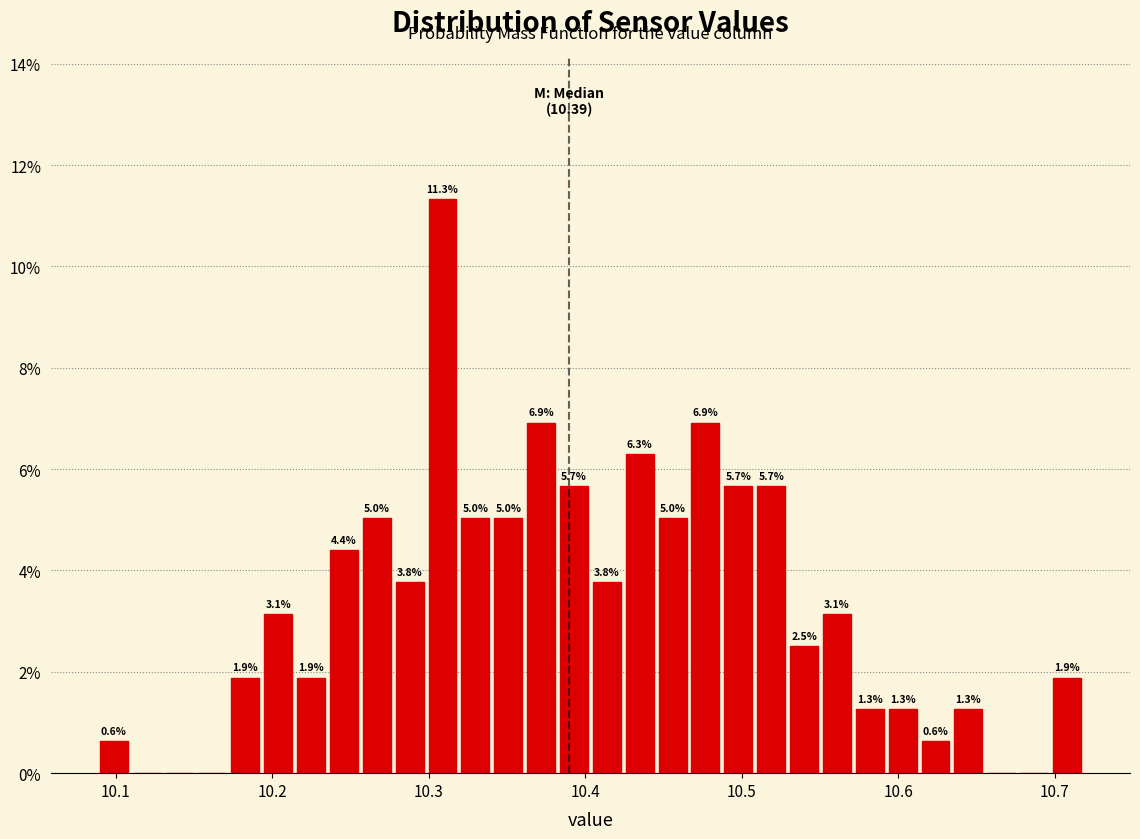

Read against the x-axis, roughly where is the centre of the tallest bar?

10.31